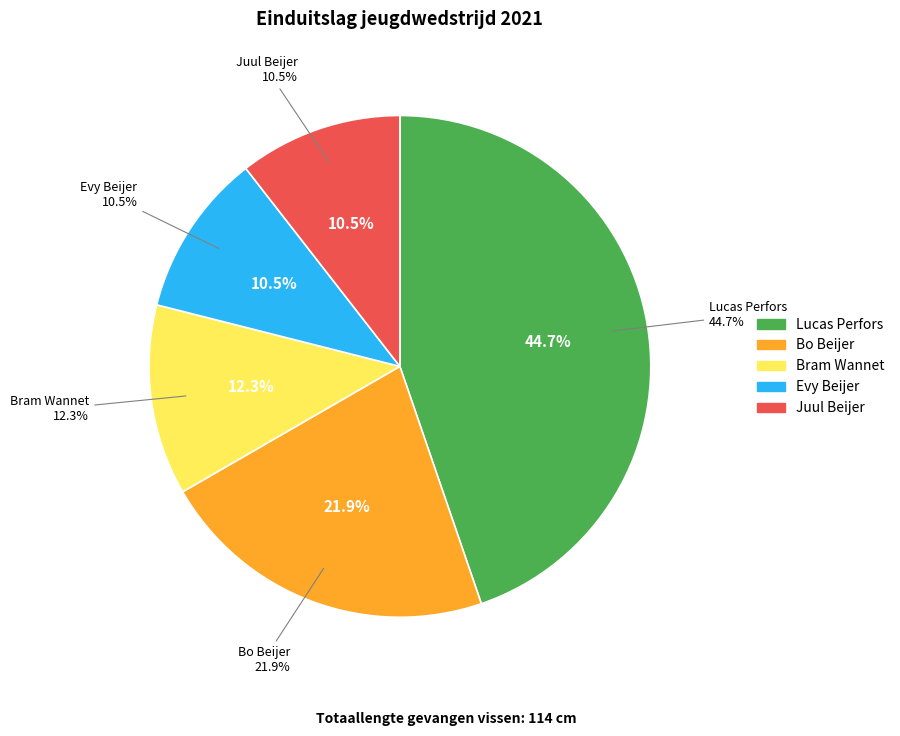

Is Lucas Perfors the majority of the pie?

No